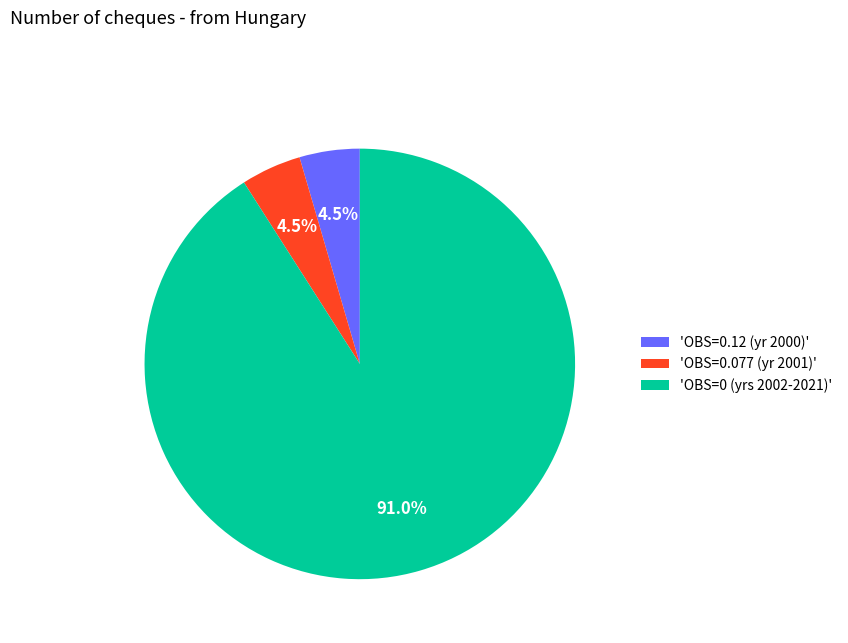

What is the ratio of the value at 'OBS=0.12 (yr 2000)' to the value at 'OBS=0.077 (yr 2001)'?

1.0